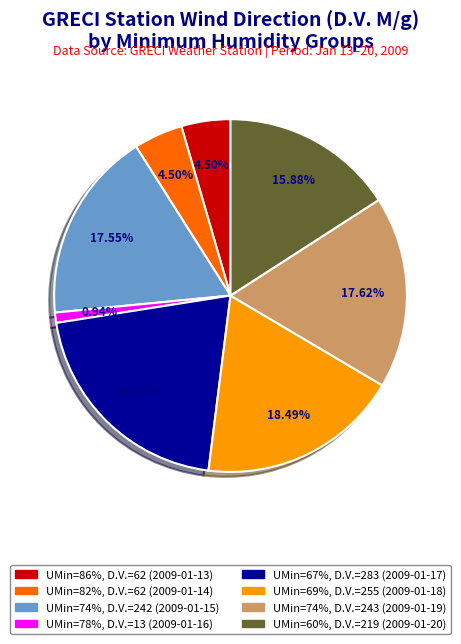

Is there any slice that represents more than half of the pie?

No